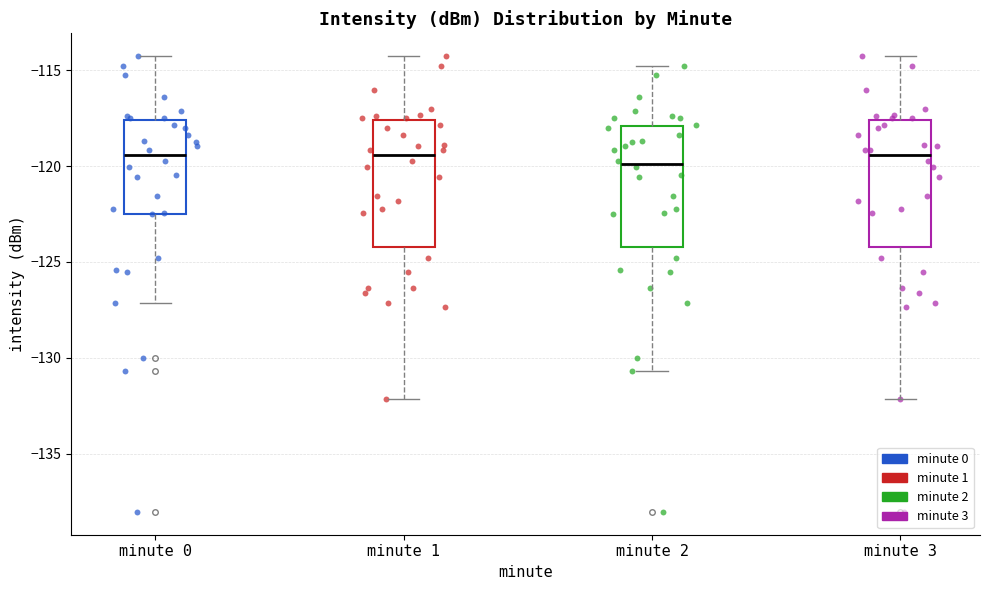

Reading left to right, transcribe this box plot: for each box, give where its median line is, the range the box spans, and where its two whiskers end, as read against the y-axis. The values are not printed on the chart, so give them approximately, as read against the axis.

minute 0: median -119.5, box -122.5 to -117.5, whiskers -127.0 to -114.5
minute 1: median -119.5, box -124.0 to -117.5, whiskers -132.0 to -114.5
minute 2: median -120.0, box -124.0 to -118.0, whiskers -130.5 to -115.0
minute 3: median -119.5, box -124.0 to -117.5, whiskers -132.0 to -114.5